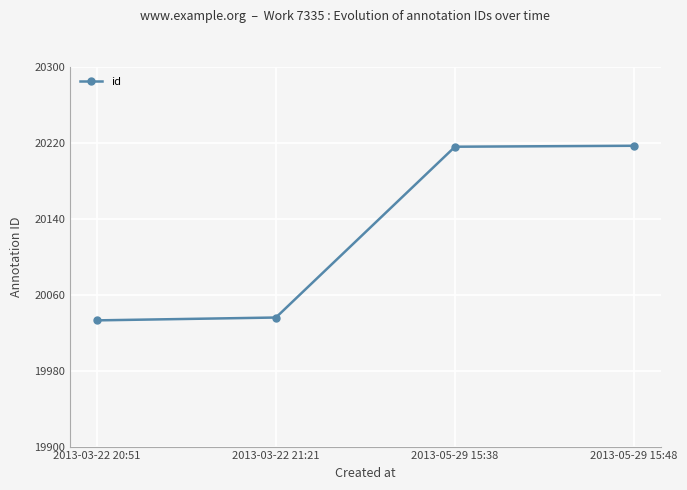

What is the difference between the values at 2013-05-29 15:38 and 2013-03-22 20:51?

183